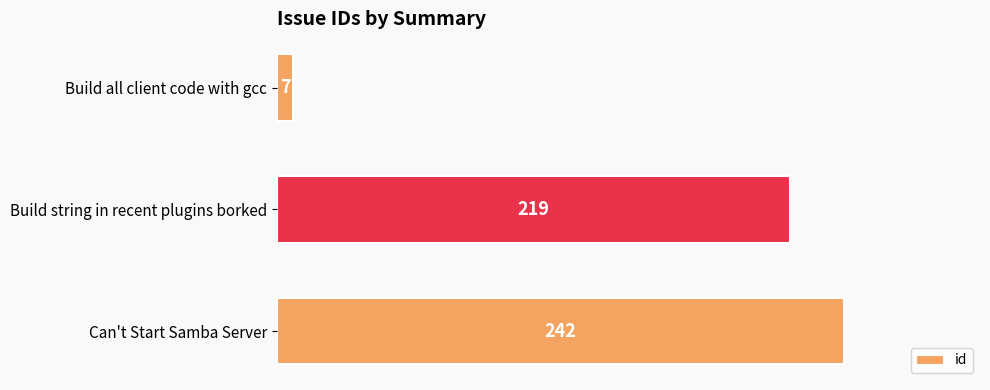

What is the change in value from Build string in recent plugins borked to Can't Start Samba Server?

+23